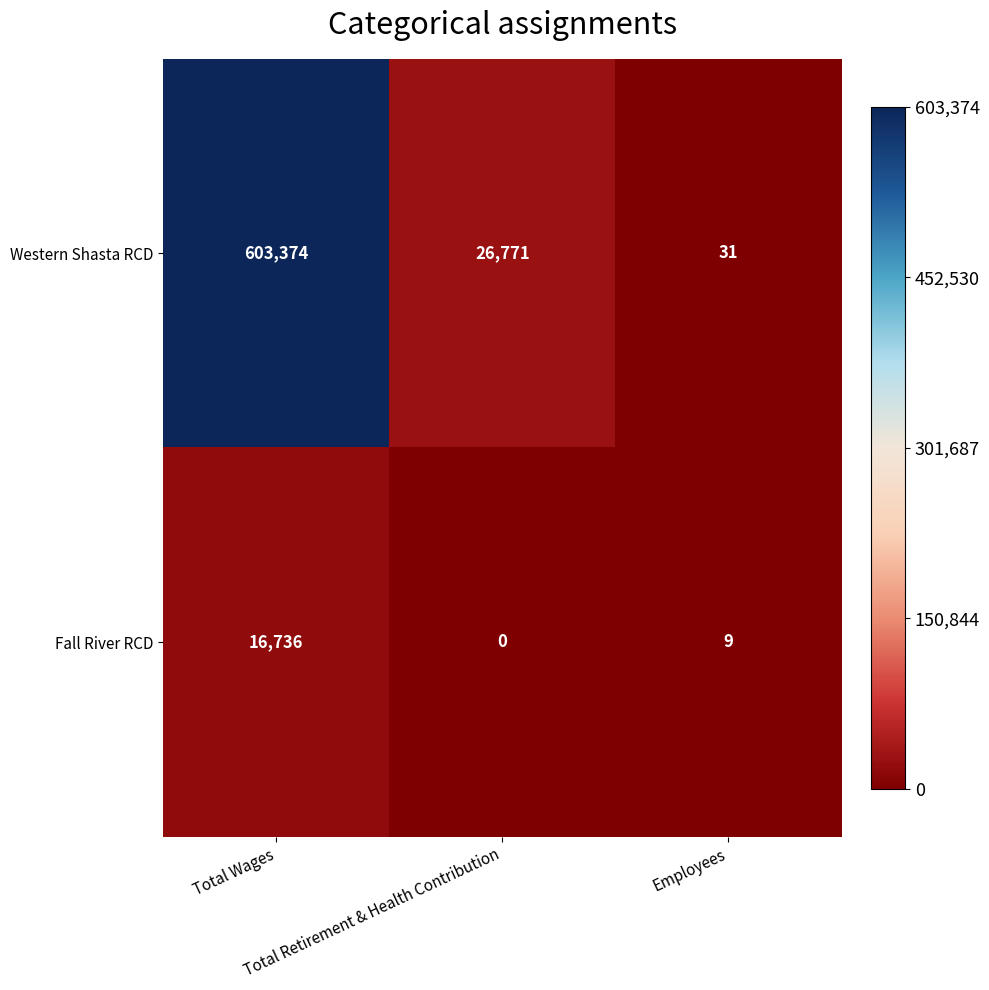

Which series has the largest total across all categories?

Western Shasta RCD